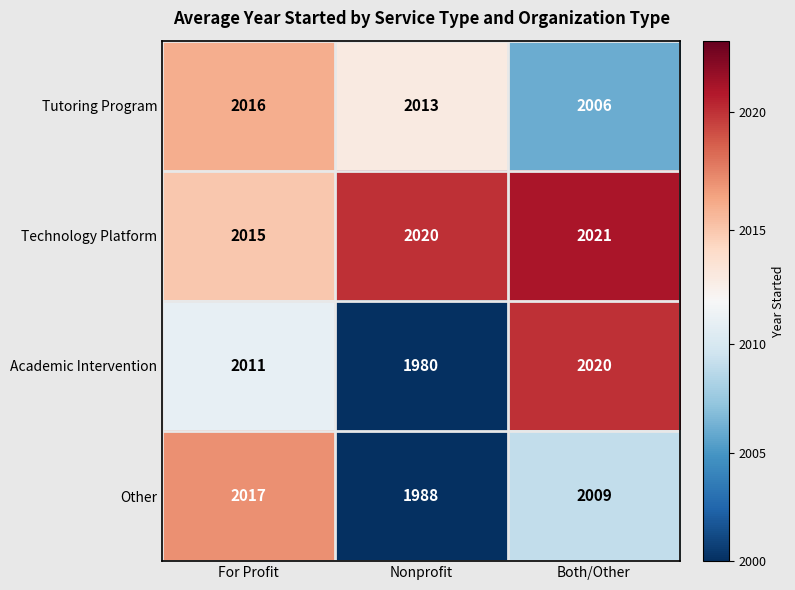

Where does the Other series first go above 2009?

For Profit